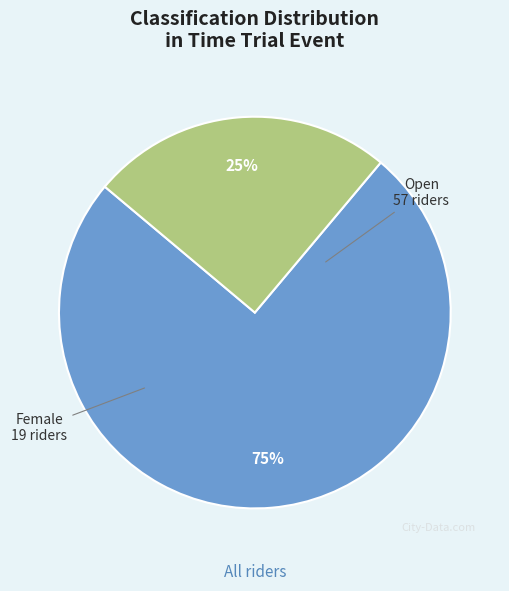

Which category has the biggest portion of the pie?

Open